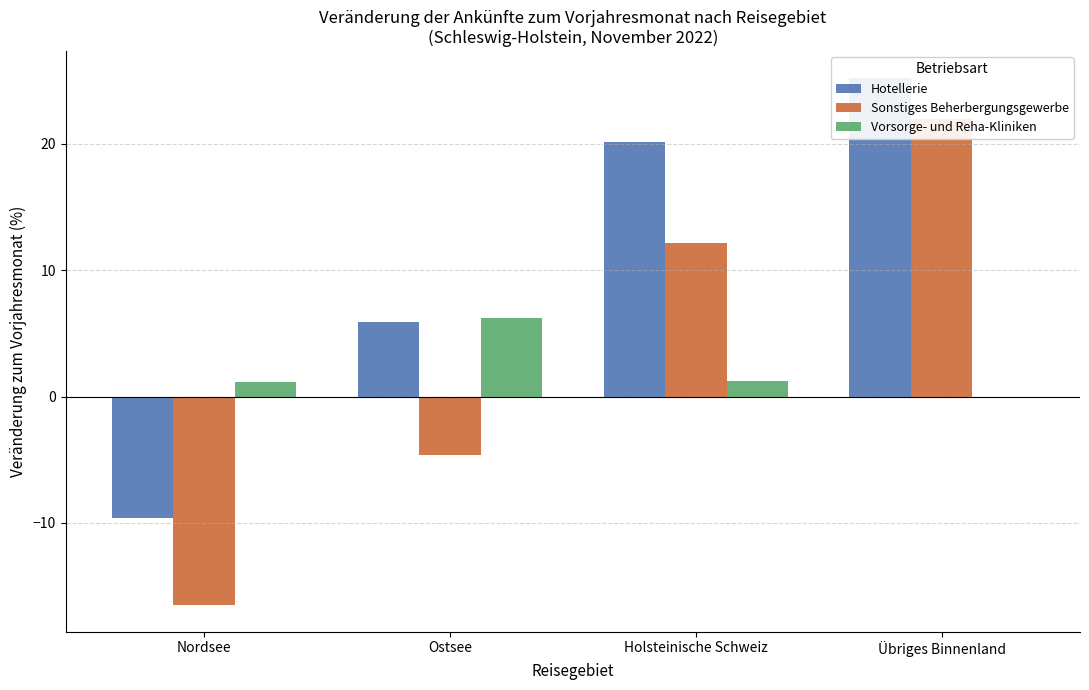

At Holsteinische Schweiz, list the series in order from largest to smallest.

Hotellerie, Sonstiges Beherbergungsgewerbe, Vorsorge- und Reha-Kliniken